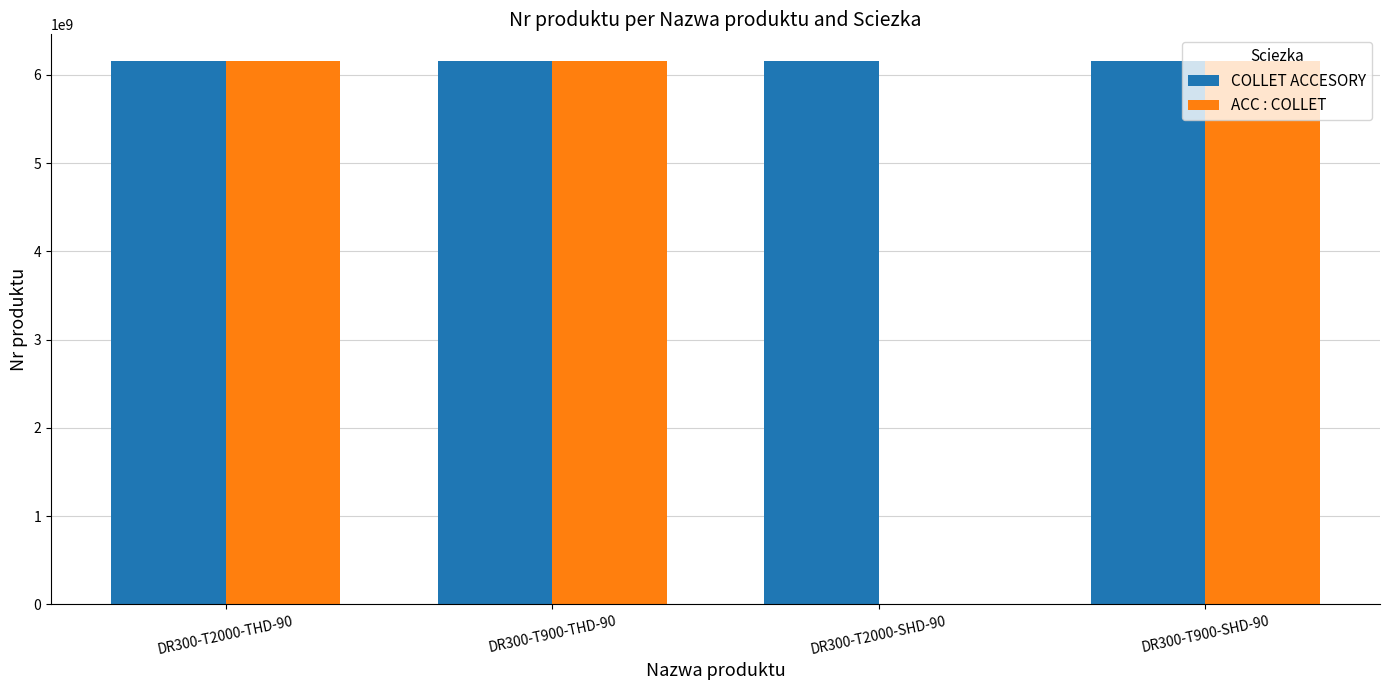

Which series has the largest total across all categories?

COLLET ACCESORY